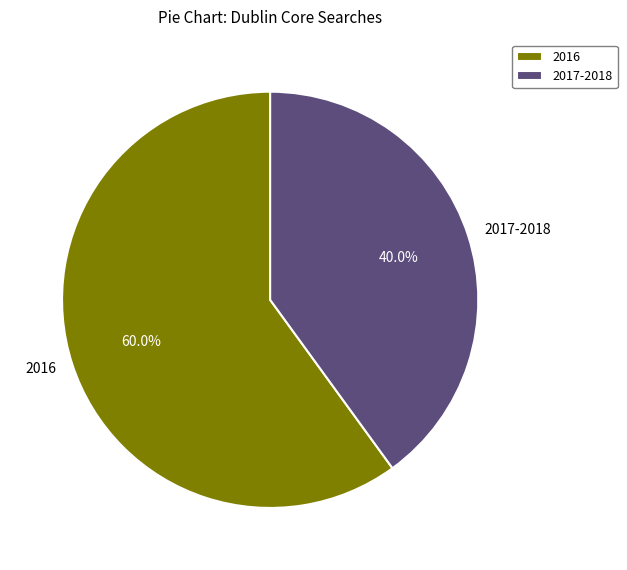

Does any single category account for the majority?

Yes